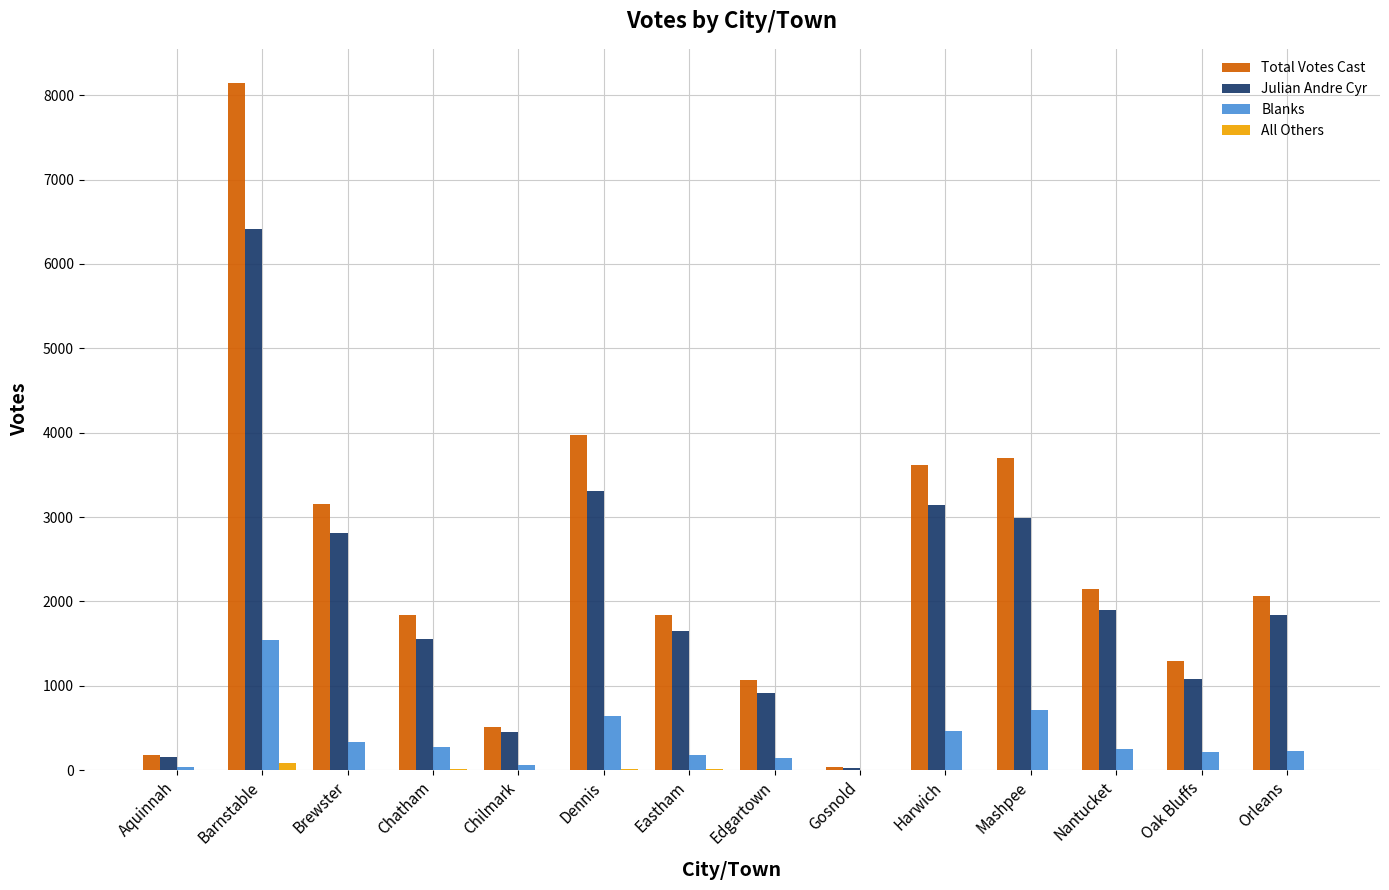

What is the sum of the Total Votes Cast values at Eastham and Gosnold?

1875